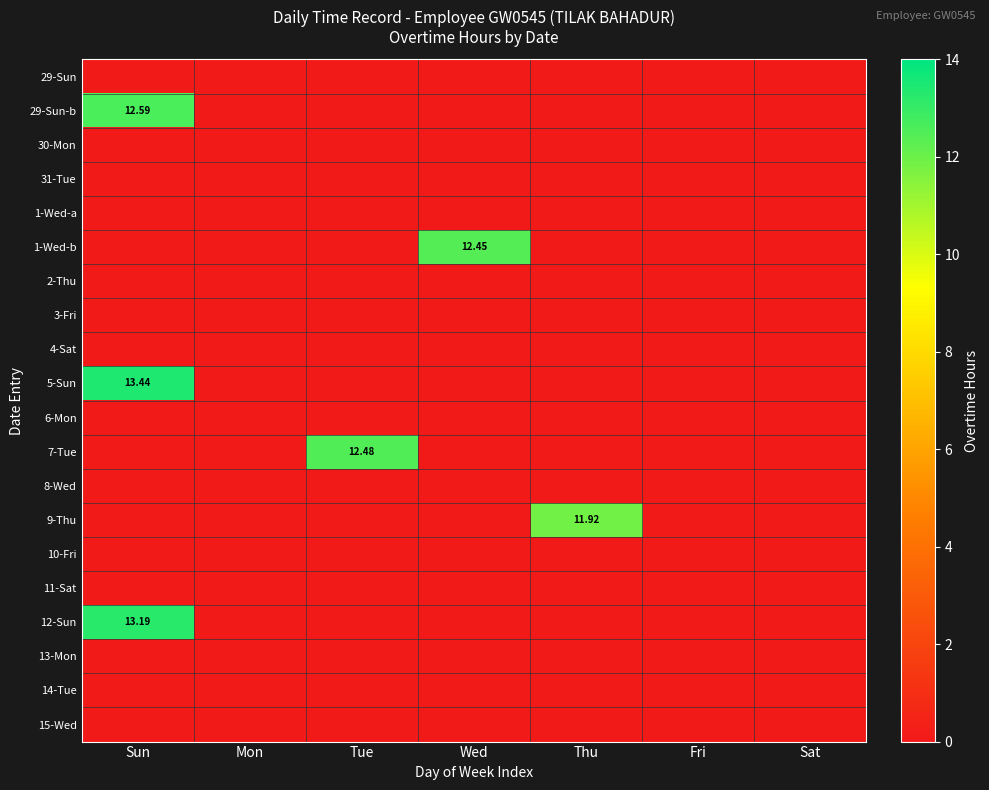

The 29-Sun series shows 0.0 at Wed. True or false?

True